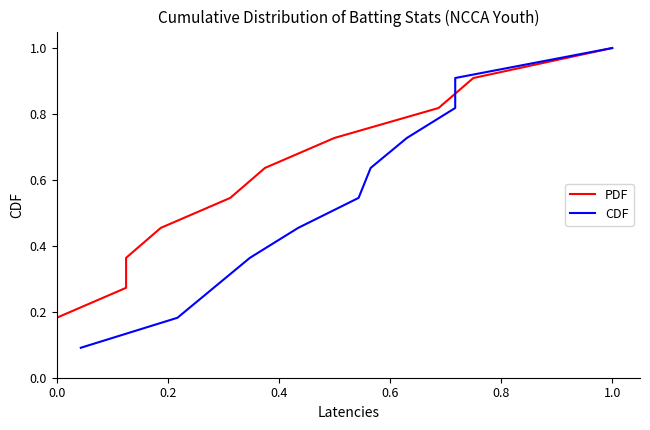

What are all the series names shown in the legend?

PDF, CDF